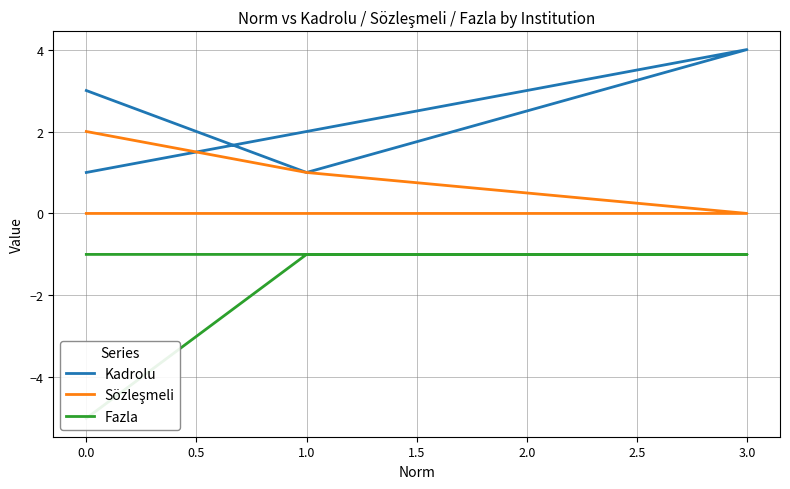

What is the average value of the Kadrolu series?

2